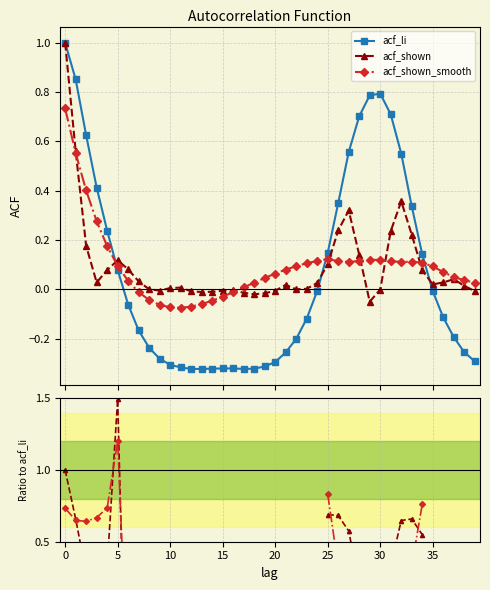

Is this an area chart (filled region under the line)?

No